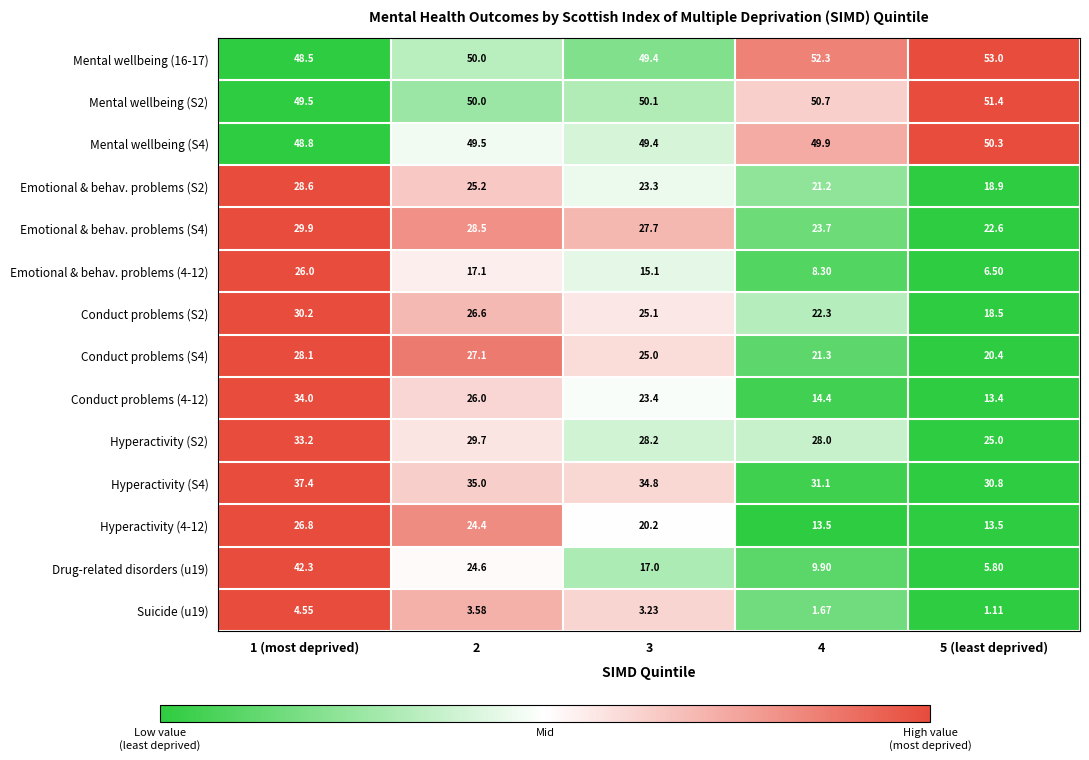

Is the value of Hyperactivity (S2) at 3 greater than the value of Mental wellbeing (16-17) at 1 (most deprived)?

No